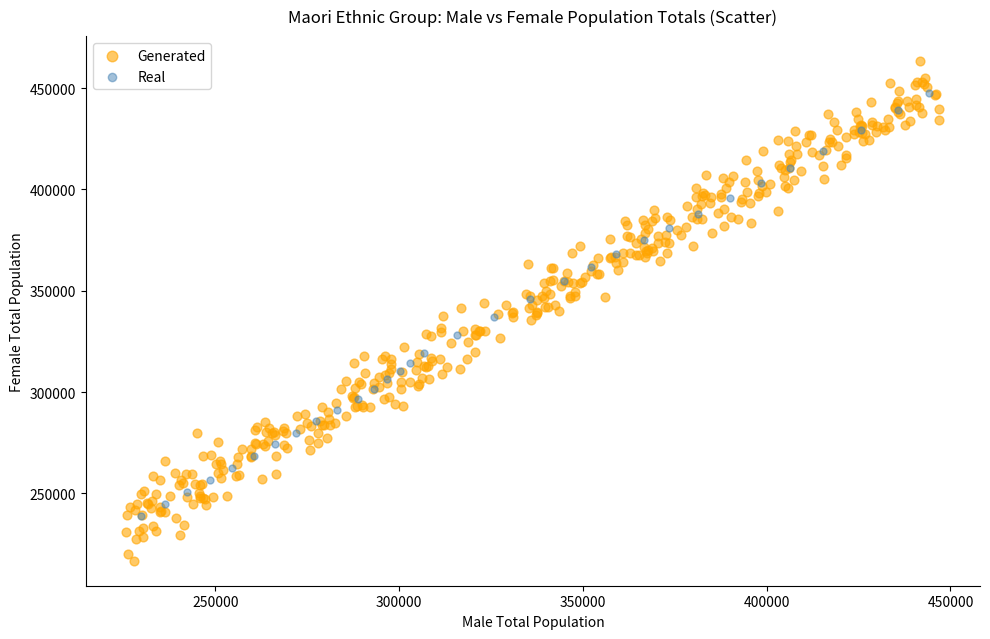

Which series contains the lowest Y value?

Generated